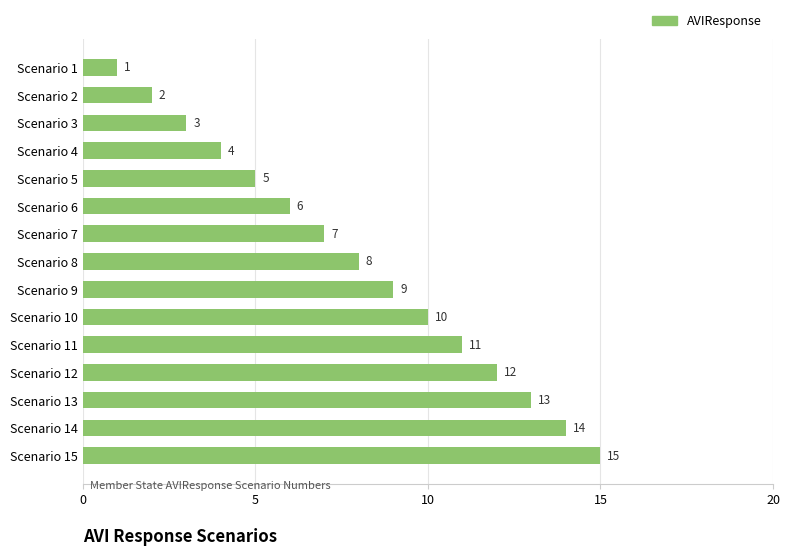

Which has a higher value, Scenario 5 or Scenario 6?

Scenario 6